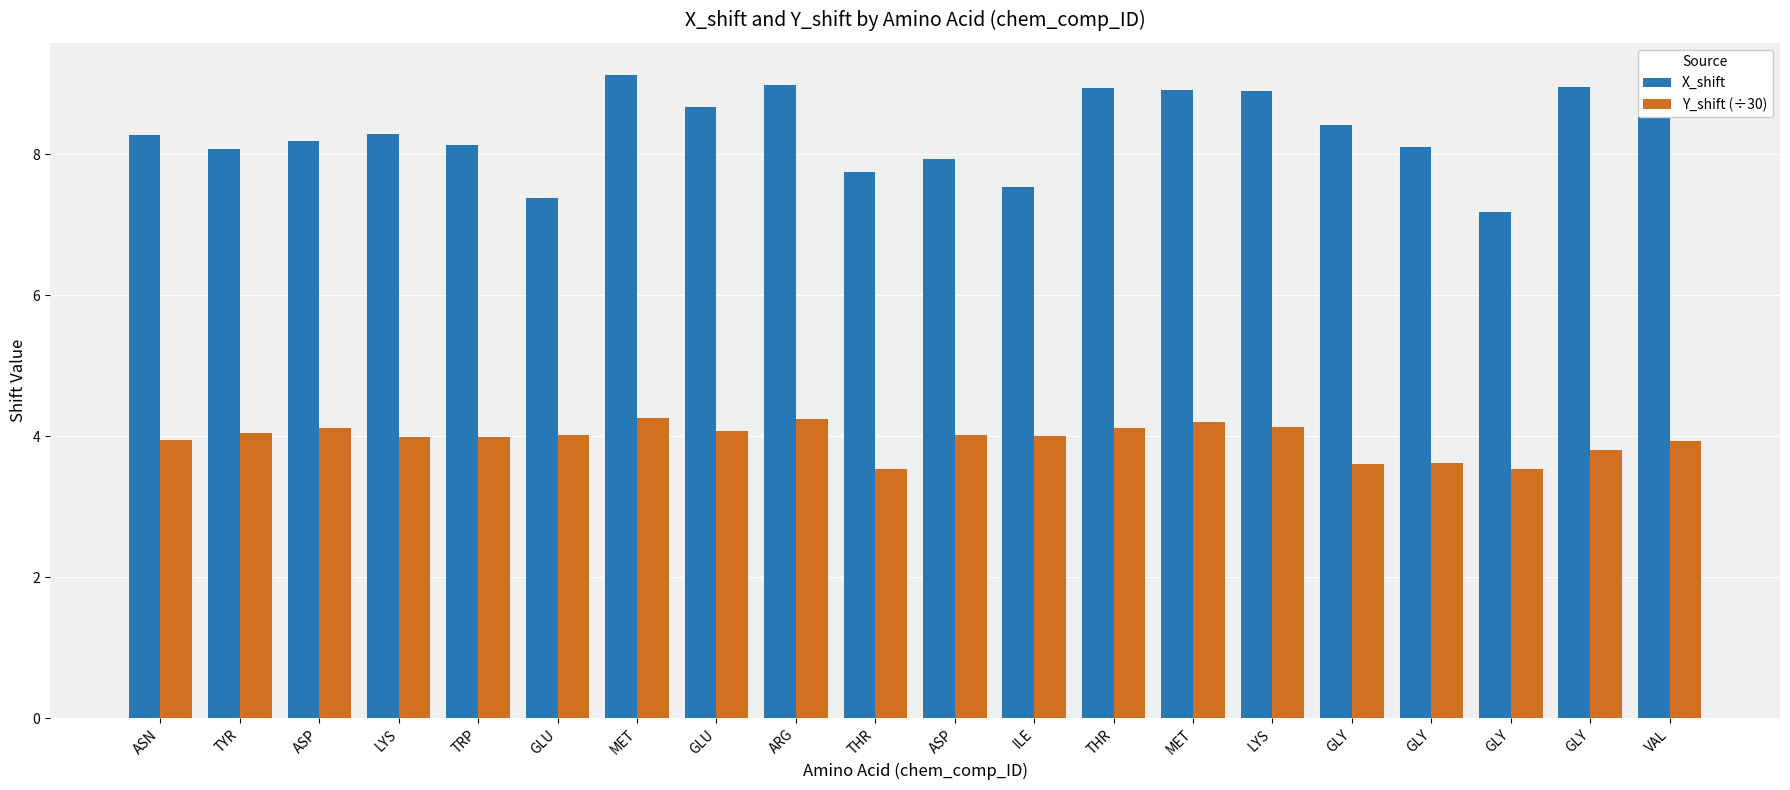

Between LYS and VAL, which is larger?

LYS